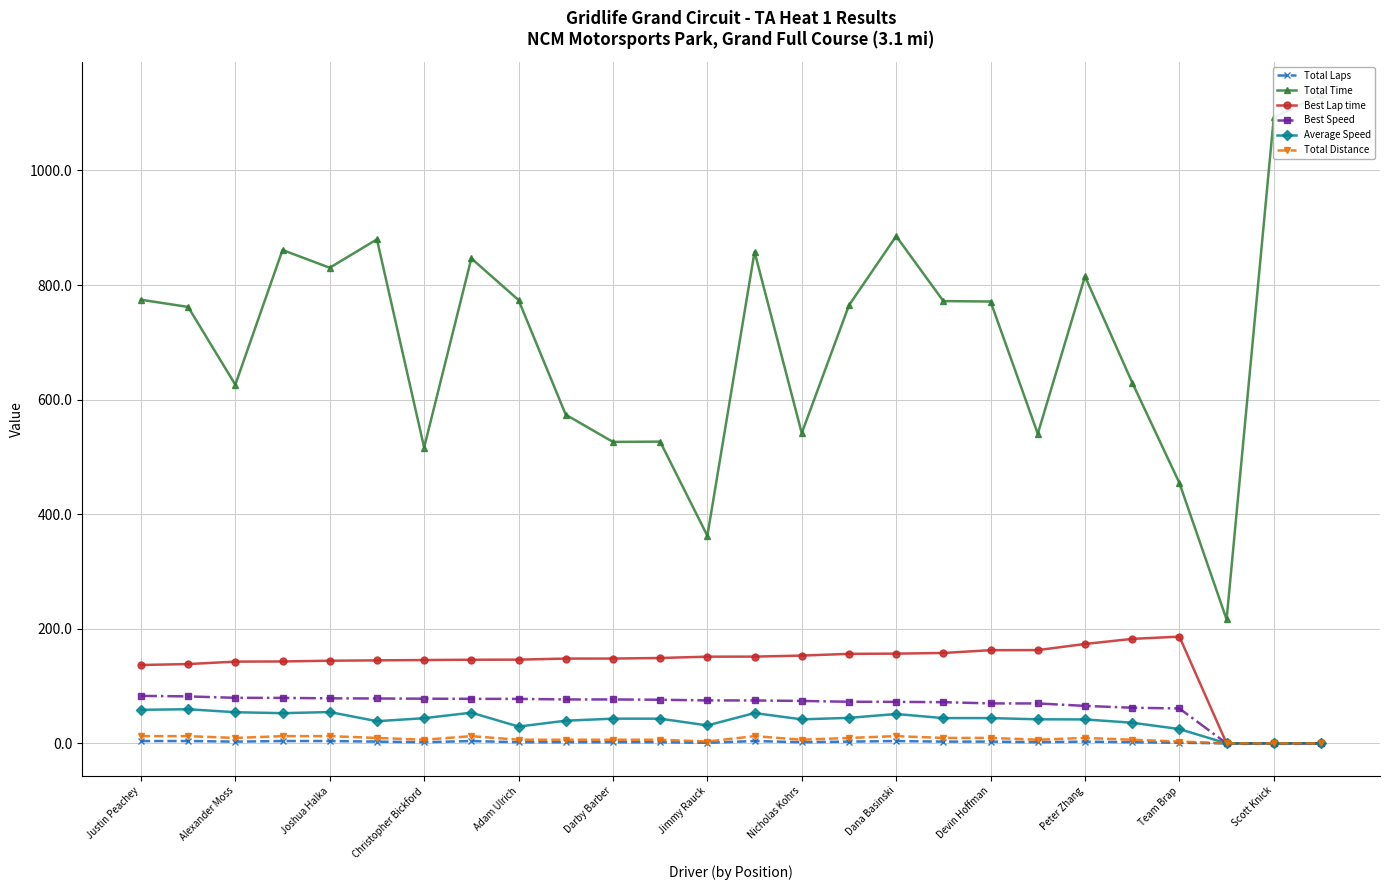

What is the difference between the maximum and minimum values in the Total Time series?

916.3